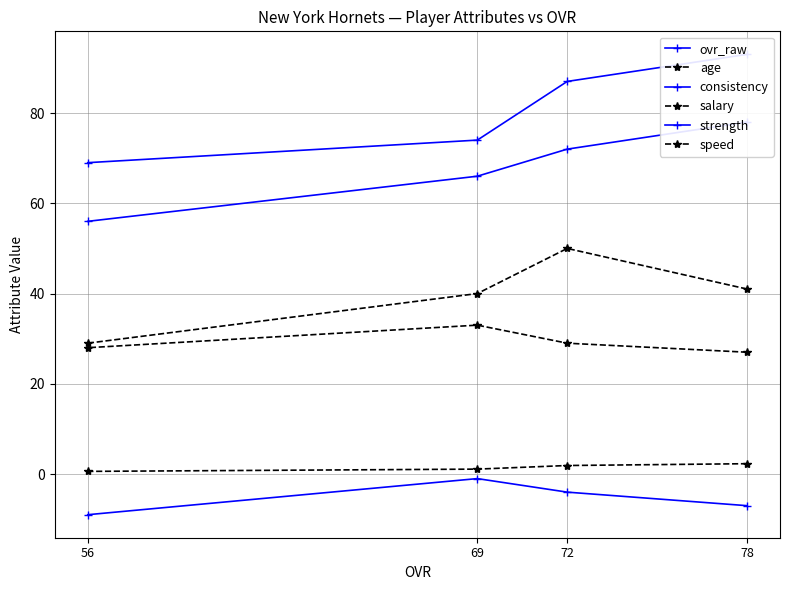

Which category has the highest value in the age series?

69